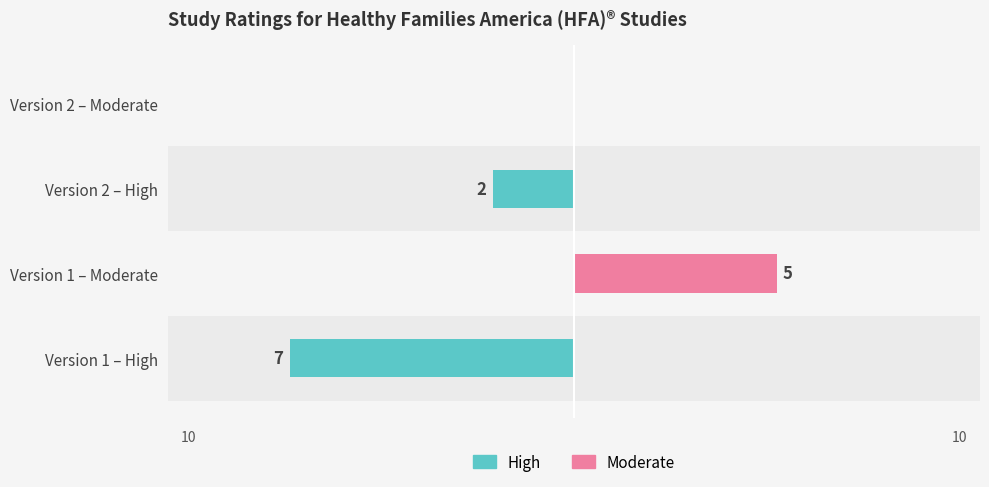

Reading left to right, transcribe all the data shown in this chart.

High: -7	0	-2	0
Moderate: 0	5	0	0